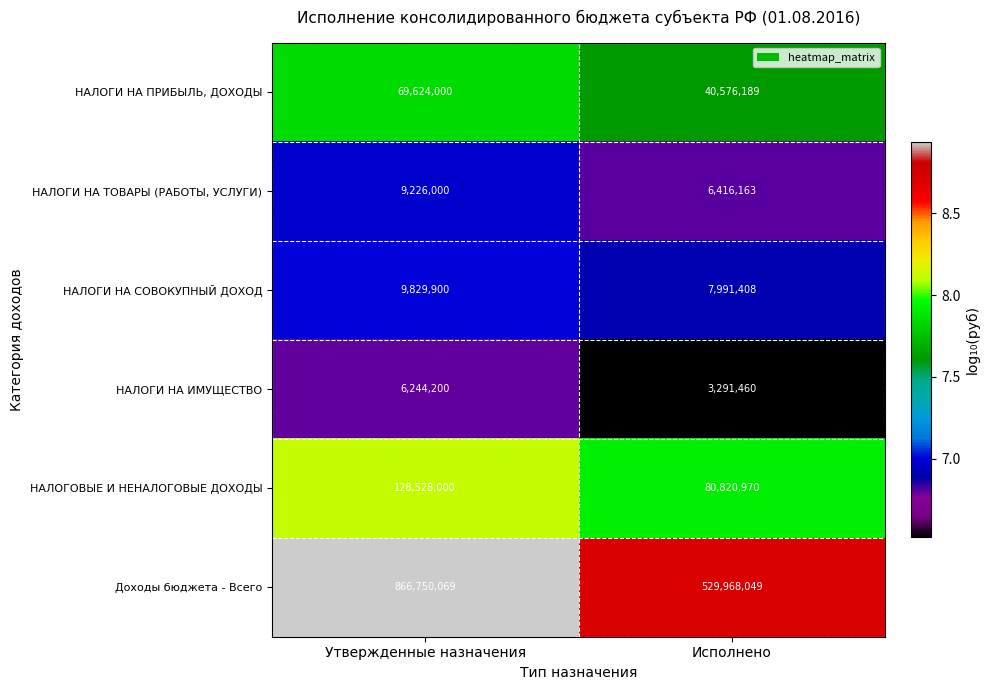

Which series changed the most between Утвержденные назначения and Исполнено?

Доходы бюджета - Всего